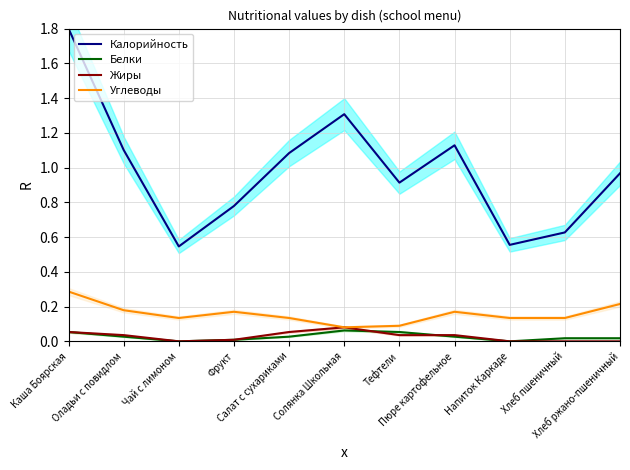

Which has a higher value, Хлеб пшеничный or Пюре картофельное?

Пюре картофельное